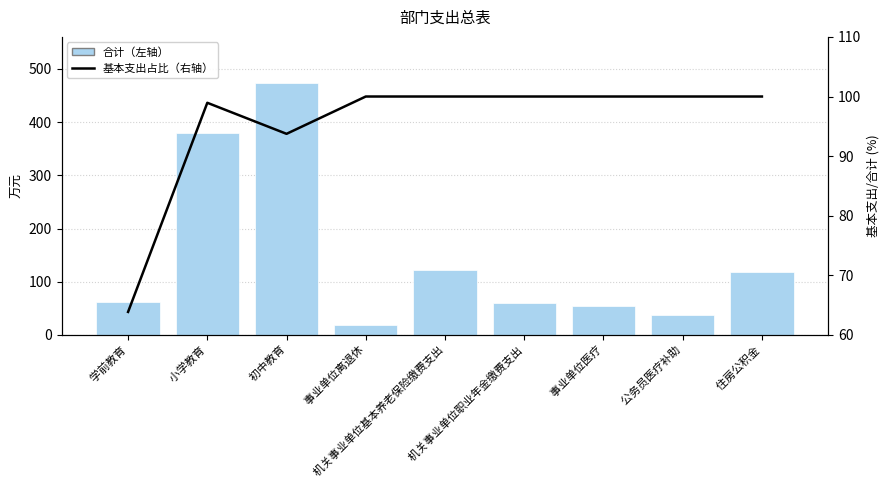

Reading left to right, transcribe all the data shown in this chart.

合计（左轴）: 62.3	379.9	473.5	18.4	122.9	60.1	55.4	38.1	118.8
基本支出占比（右轴）: 63.9	98.9	93.7	100.0	100.0	100.0	100.0	100.0	100.0